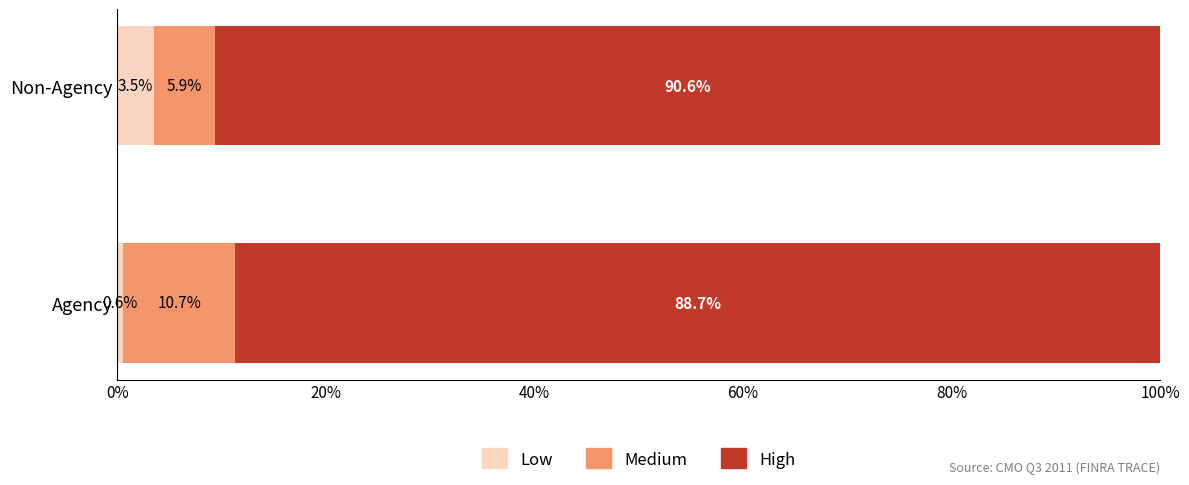

True or false: Low has a value of 3.5 at Non-Agency.

True